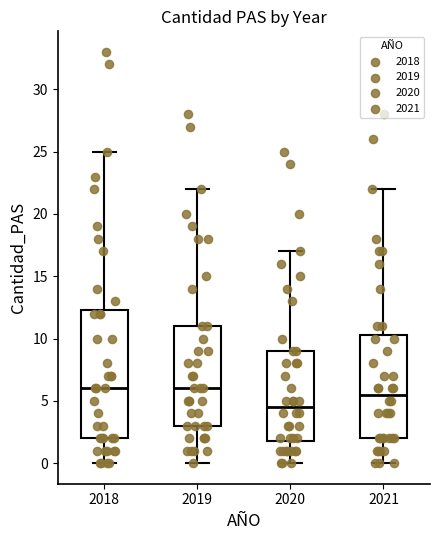

Where does the median line of the box at x = 2020 sit on the y-axis? The values are not printed on the chart, so give them approximately, as read against the axis.

4.5